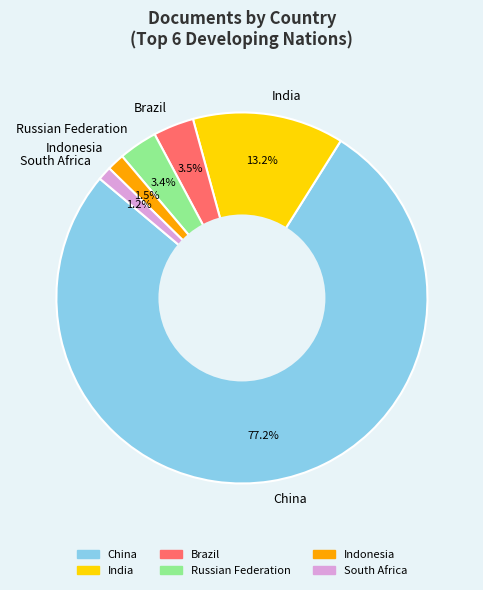

Combined, do China and Brazil account for over 50%?

Yes